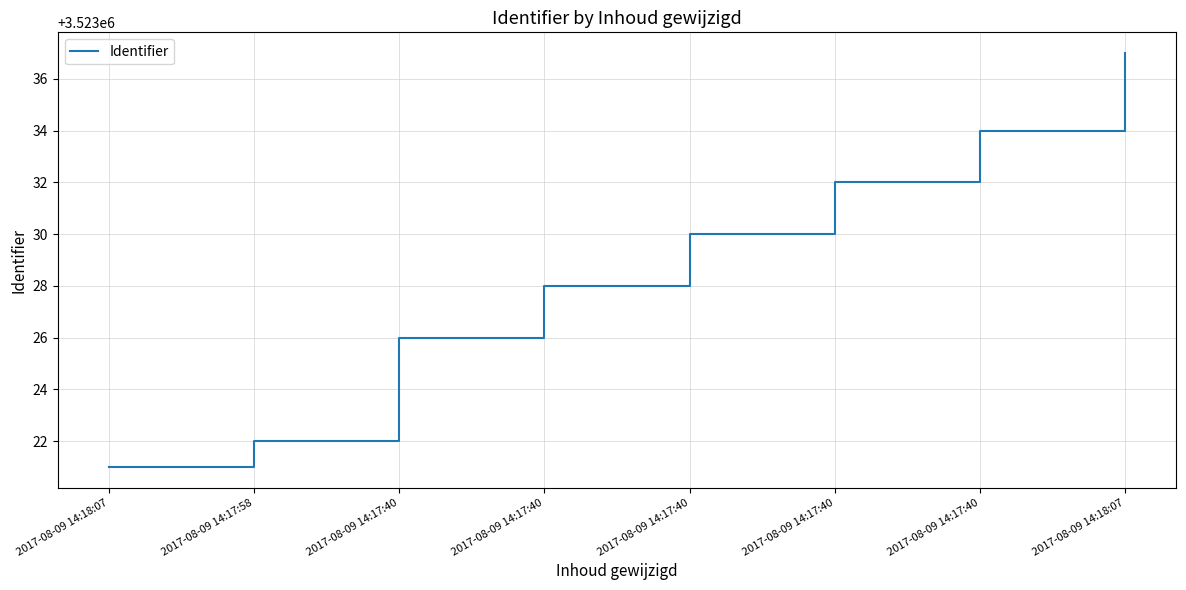

Reading right to left, list all the values displayed in this chart.

2017-08-09 14:18:07=3523037	2017-08-09 14:17:40=3523034	2017-08-09 14:17:40=3523032	2017-08-09 14:17:40=3523030	2017-08-09 14:17:40=3523028	2017-08-09 14:17:40=3523026	2017-08-09 14:17:58=3523022	2017-08-09 14:18:07=3523021